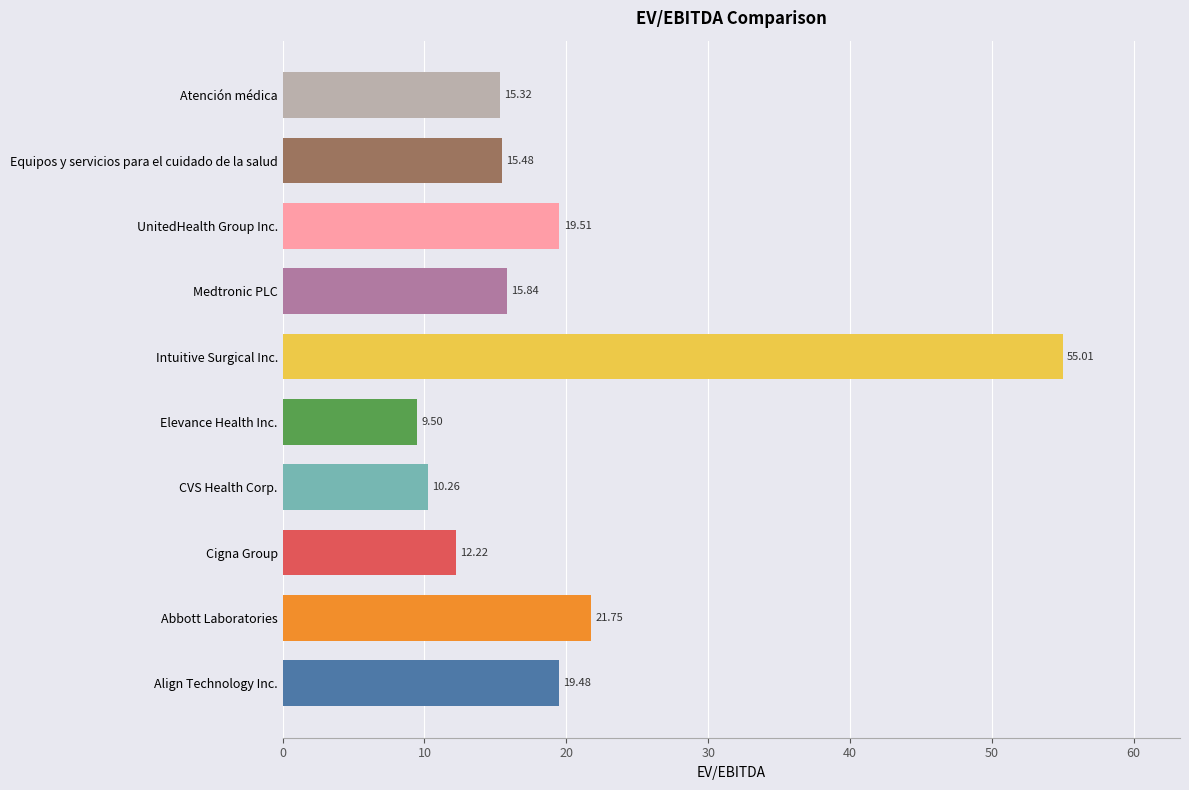

What is the maximum value shown in the chart?

55.0